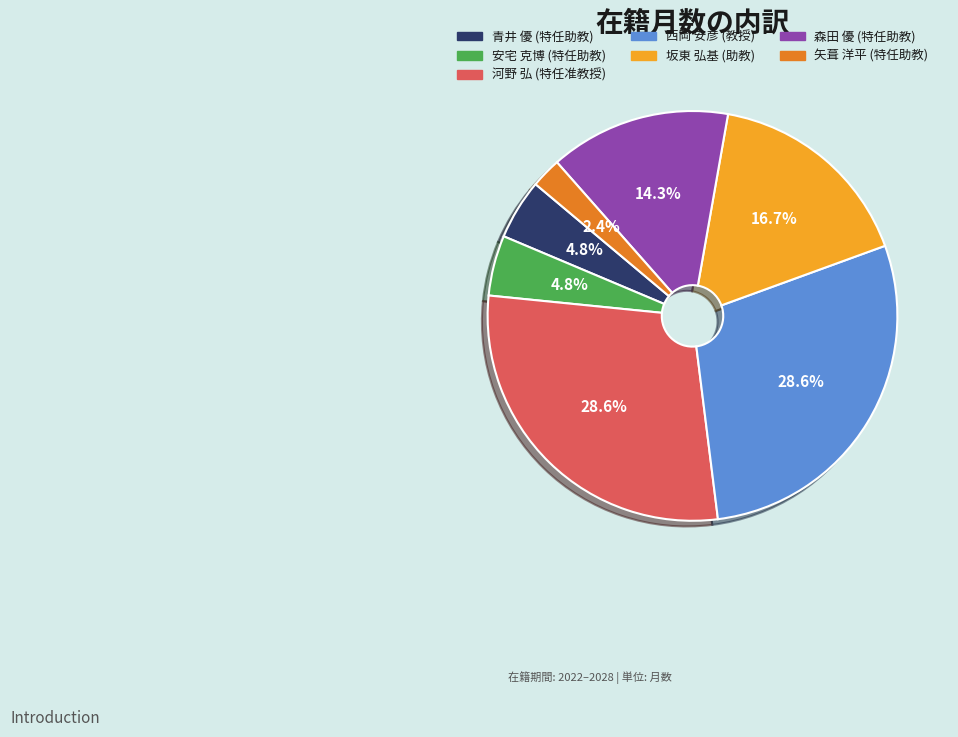

How many segments does this pie chart have?

7